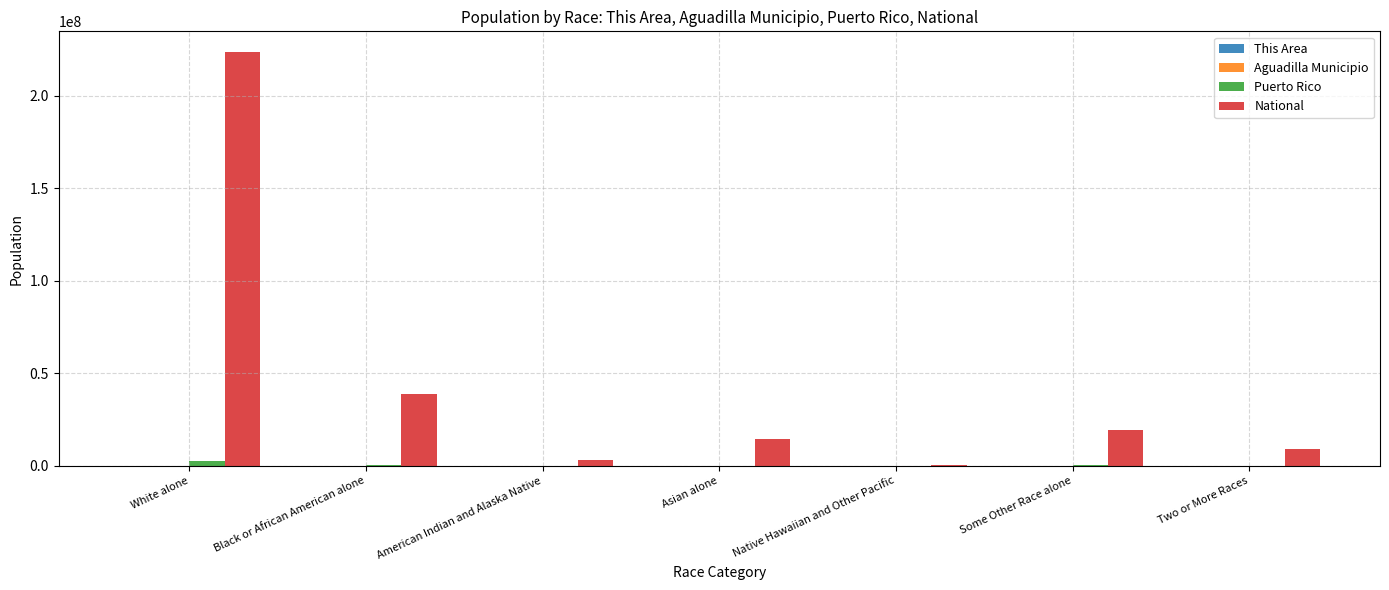

How many distinct data groups are displayed?

4